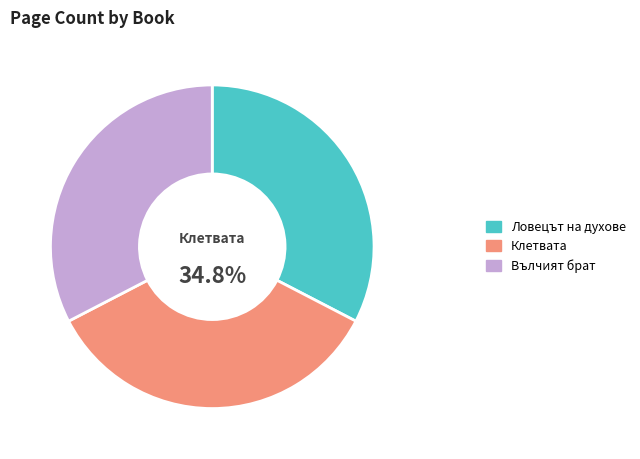

How many segments does this pie chart have?

3